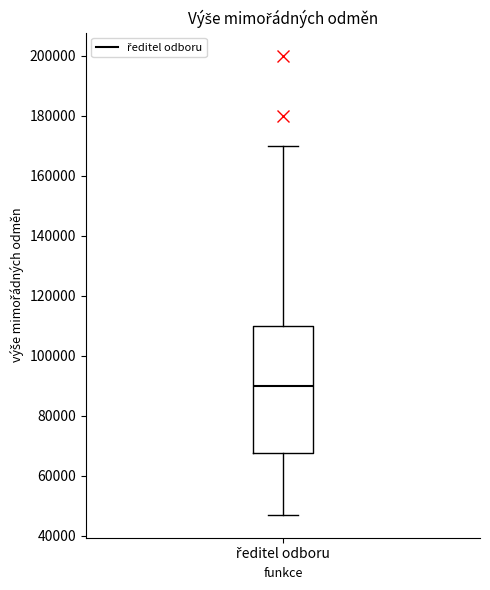

Read this box plot against the y-axis: the position of the median line, the range covered by the box, and the ends of both whiskers. The values are not printed on the chart, so give them approximately, as read against the axis.

median 90000, box 68000 to 110000, whiskers 48000 to 170000